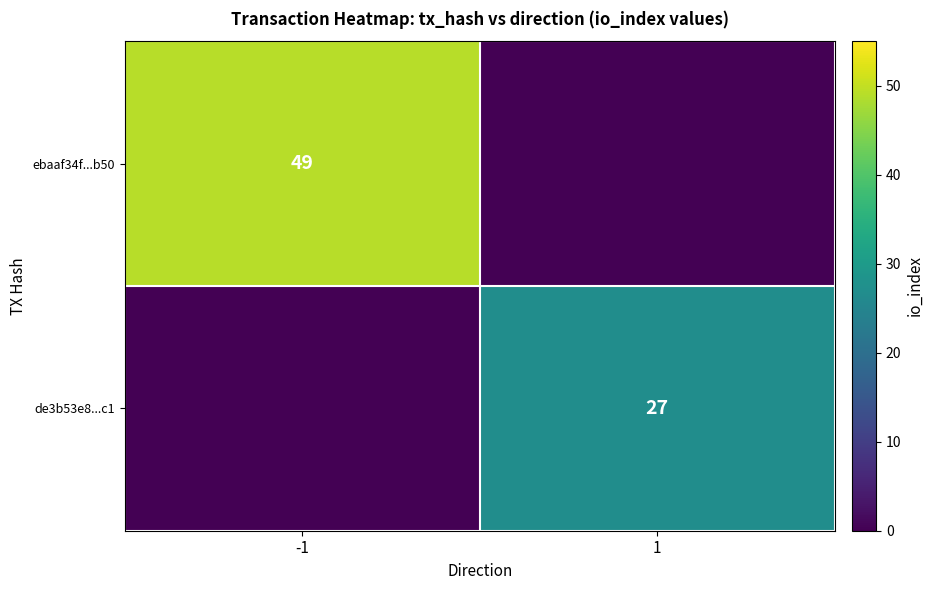

Is it true that de3b53e8...c1 equals 27 at 1?

True